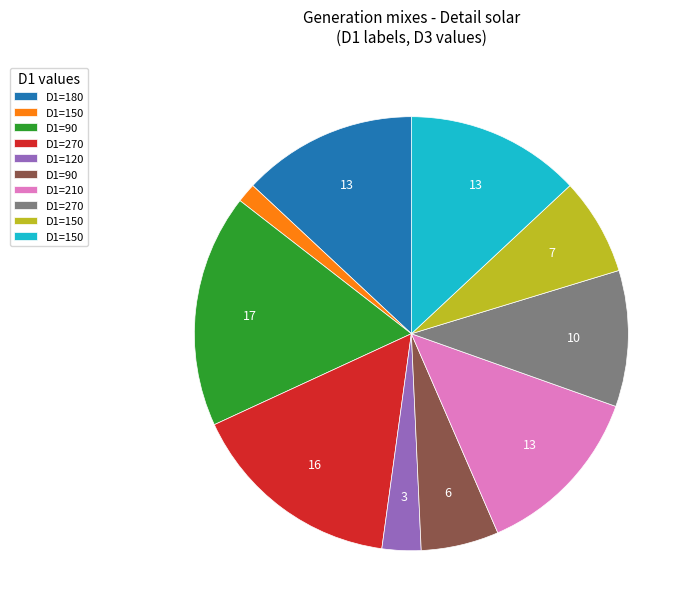

Is there a majority slice in this chart?

No